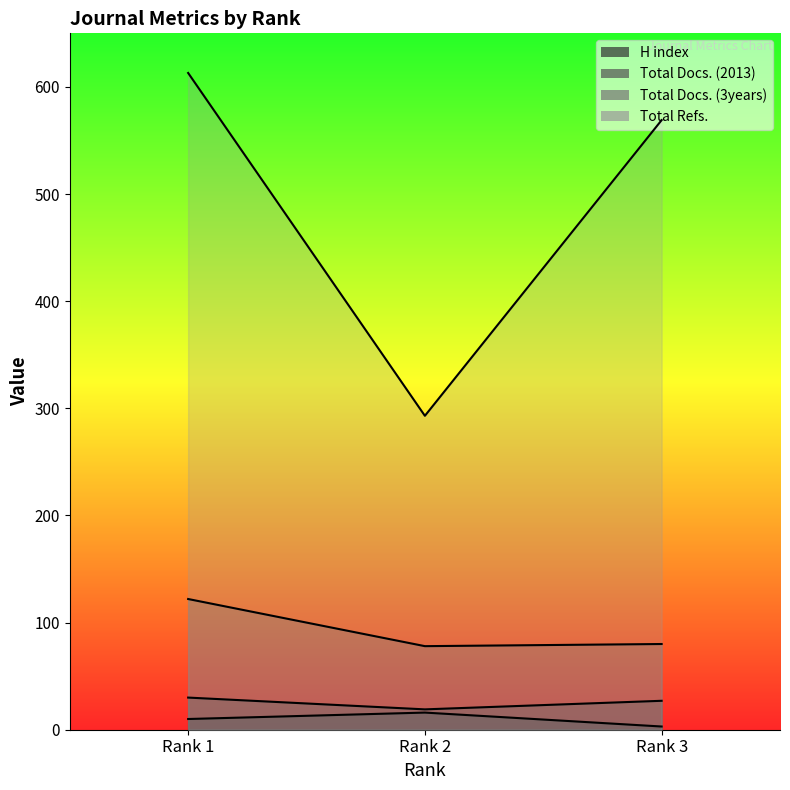

Between Rank 2 and Rank 3, which is larger?

Rank 2